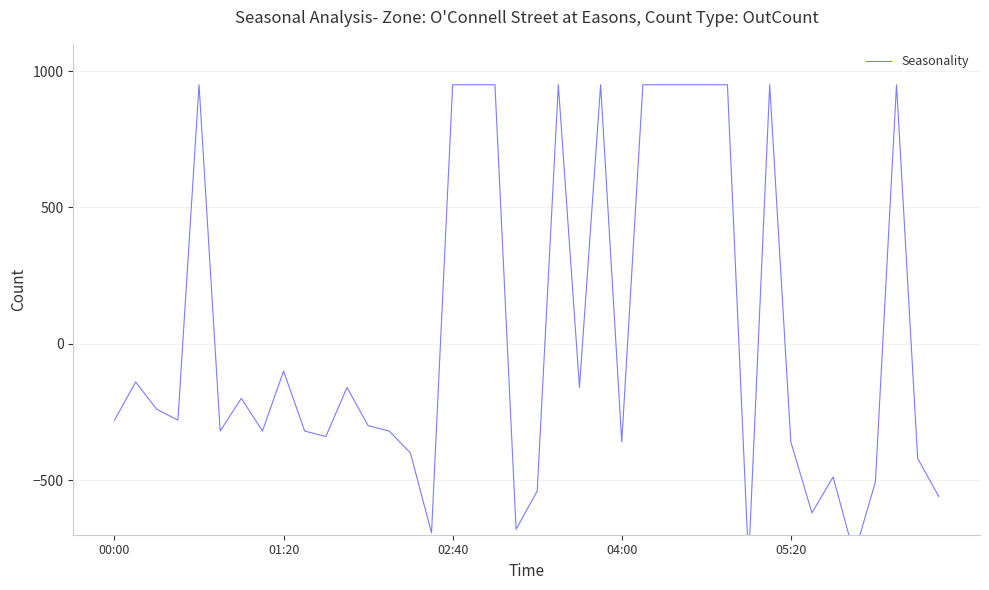

Reading left to right, list all the values displayed in this chart.

-280.0	-140.0	-240.0	-280.0	950.0	-320.0	-200.0	-320.0	-100.0	-320.0	-340.0	-160.0	-300.0	-320.0	-400.0	-693.3	950.0	950.0	950.0	-680.0	-540.0	950.0	-160.0	950.0	-360.0	950.0	950.0	950.0	950.0	950.0	-800.0	950.0	-360.0	-620.0	-488.0	-773.3	-506.7	950.0	-420.0	-560.0